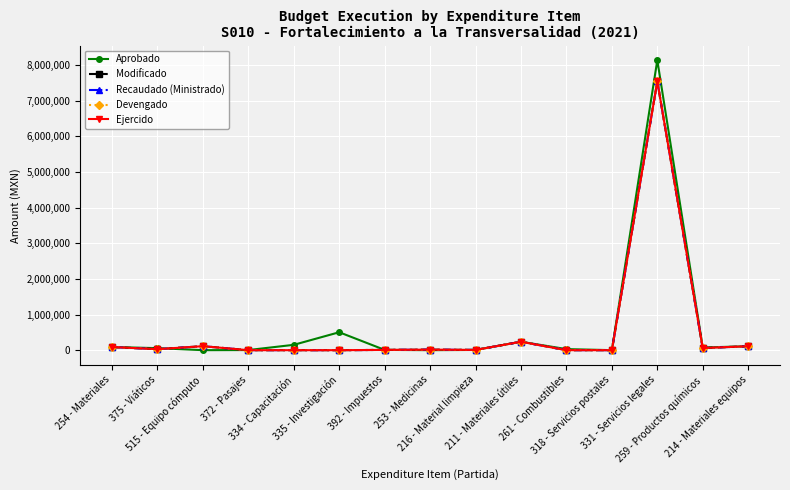

List the labels in order of Devengado value, largest first.

331 - Servicios legales, 211 - Materiales útiles, 515 - Equipo cómputo, 214 - Materiales equipos, 254 - Materiales, 259 - Productos químicos, 375 - Viáticos, 253 - Medicinas, 392 - Impuestos, 216 - Material limpieza, 372 - Pasajes, 334 - Capacitación, 335 - Investigación, 261 - Combustibles, 318 - Servicios postales